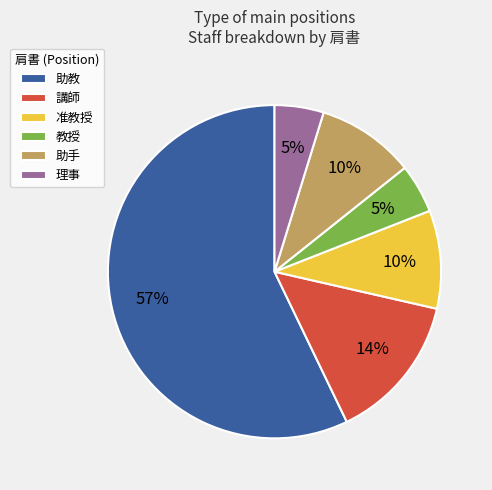

Which slice is the largest?

助教